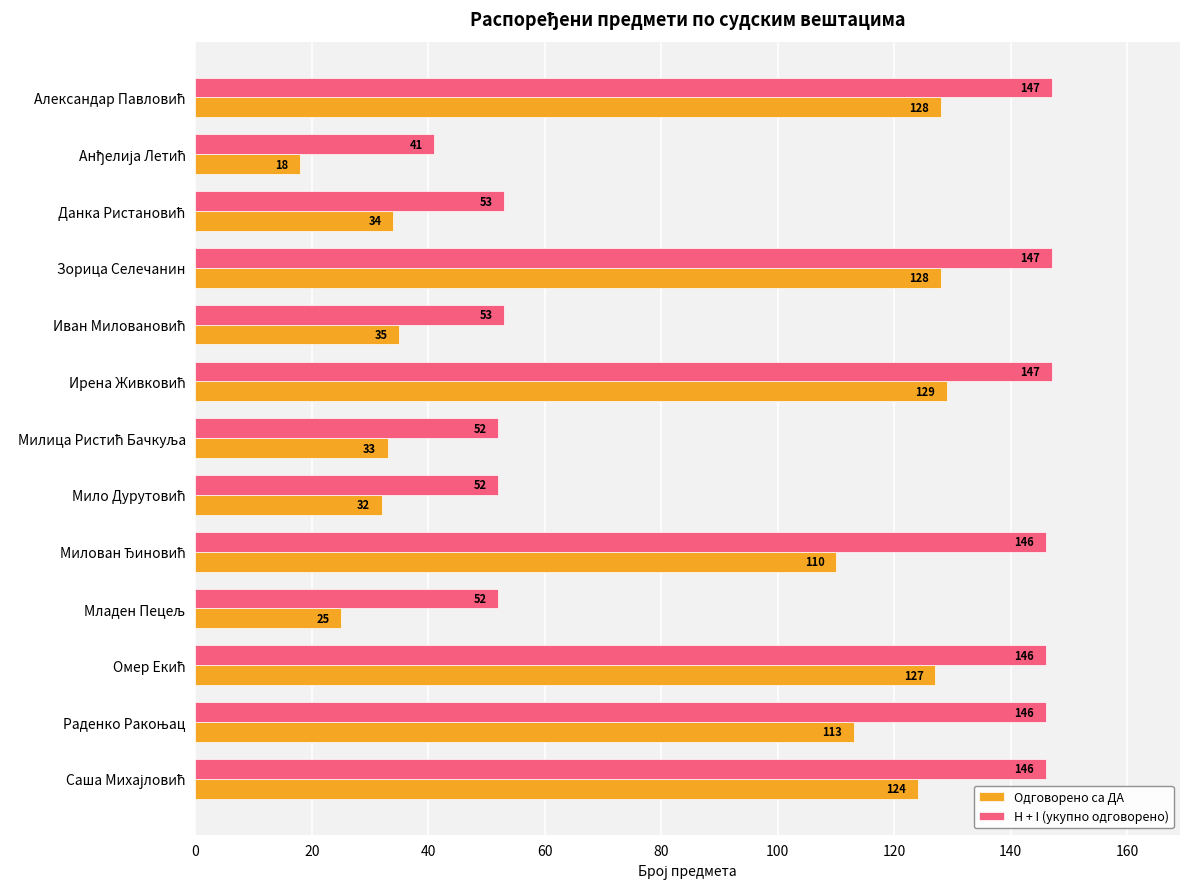

How many categories are shown in the chart?

13